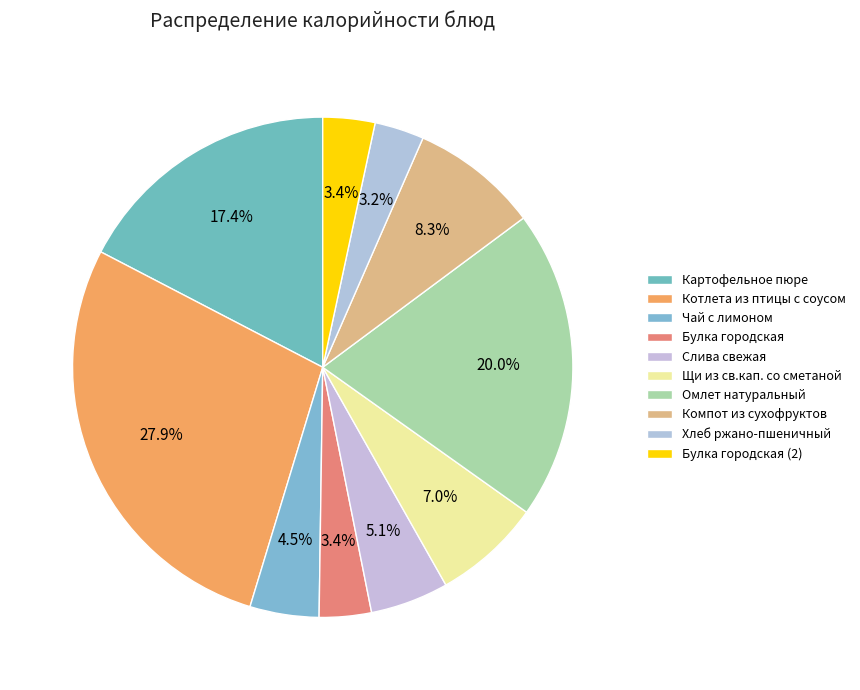

How many slices are in this pie chart?

10